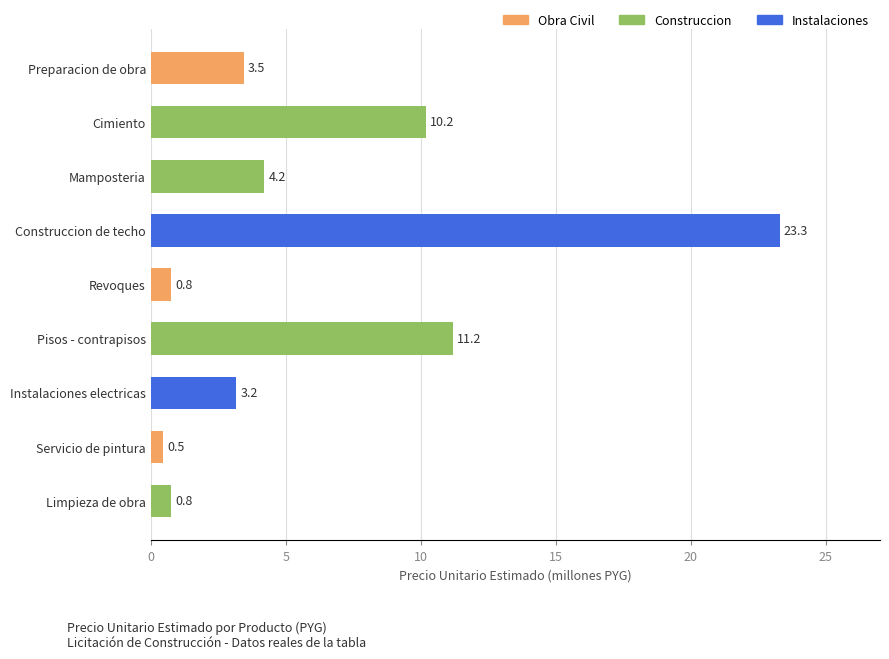

What is the change in value from Cimiento to Preparacion de obra?

-6.7